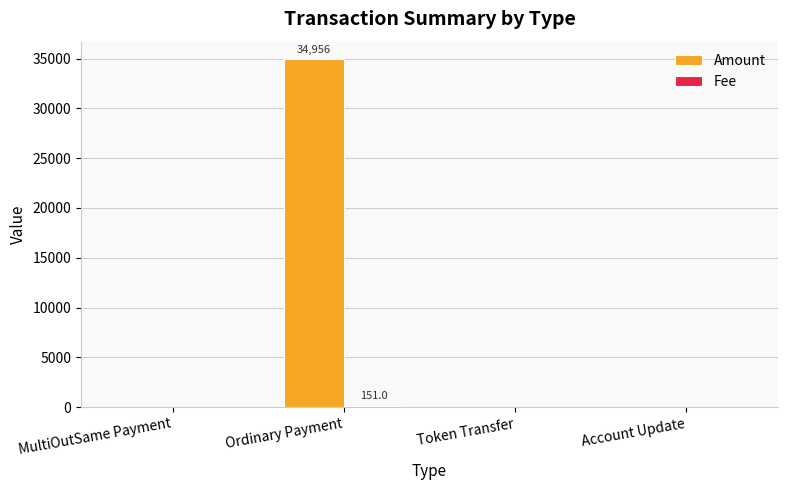

The value of Amount at Token Transfer is 0.0. True or false?

True